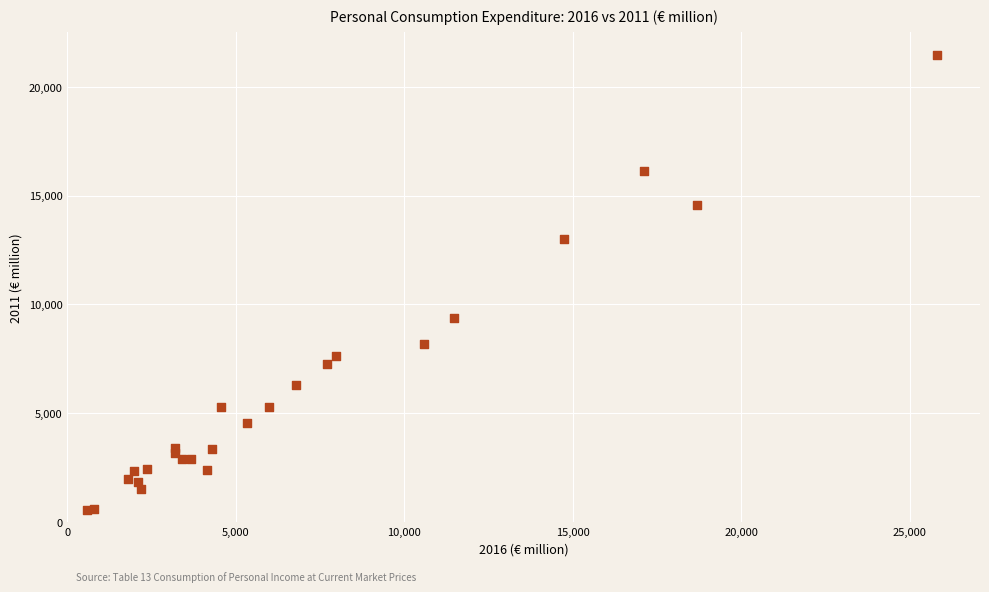

What Y value in the scatter plot is closest to 11008?

9361.4